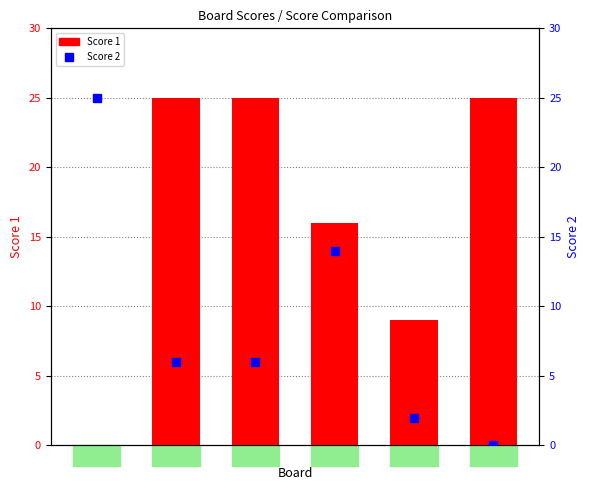

At which category does the chart reach its minimum across all series?

1